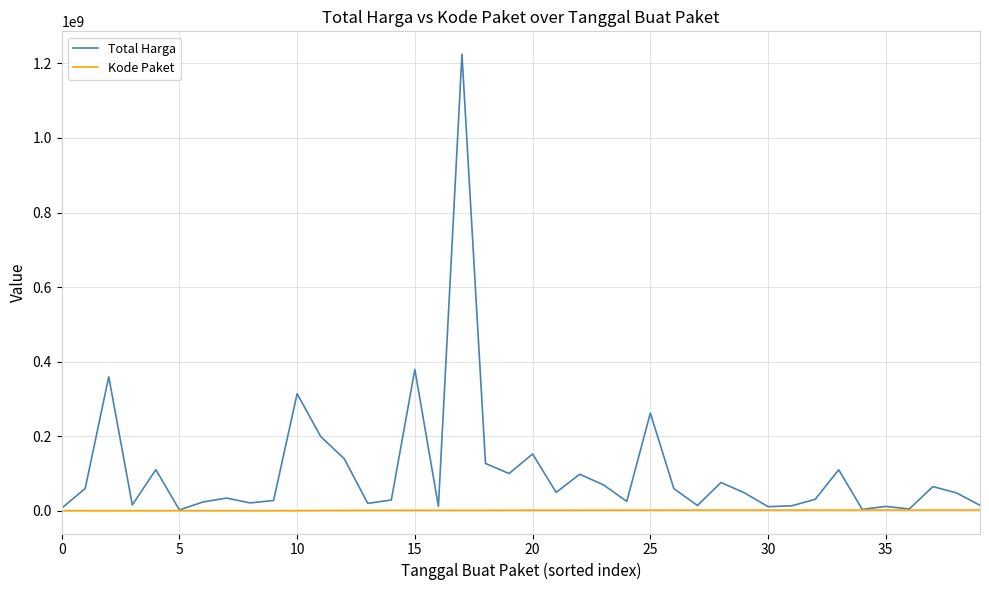

Rank the series by their average value, from lowest to highest.

Kode Paket, Total Harga